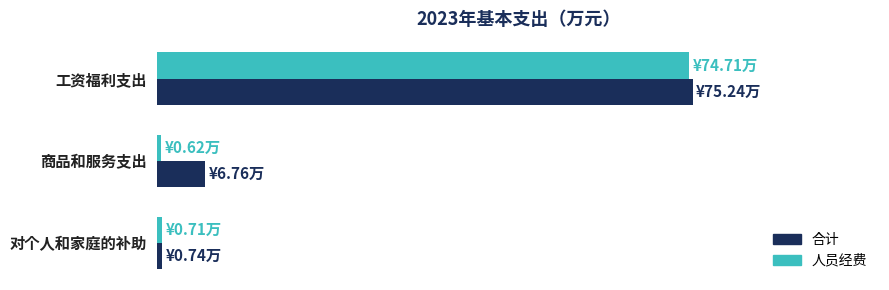

What are all the series names shown in the legend?

合计, 人员经费